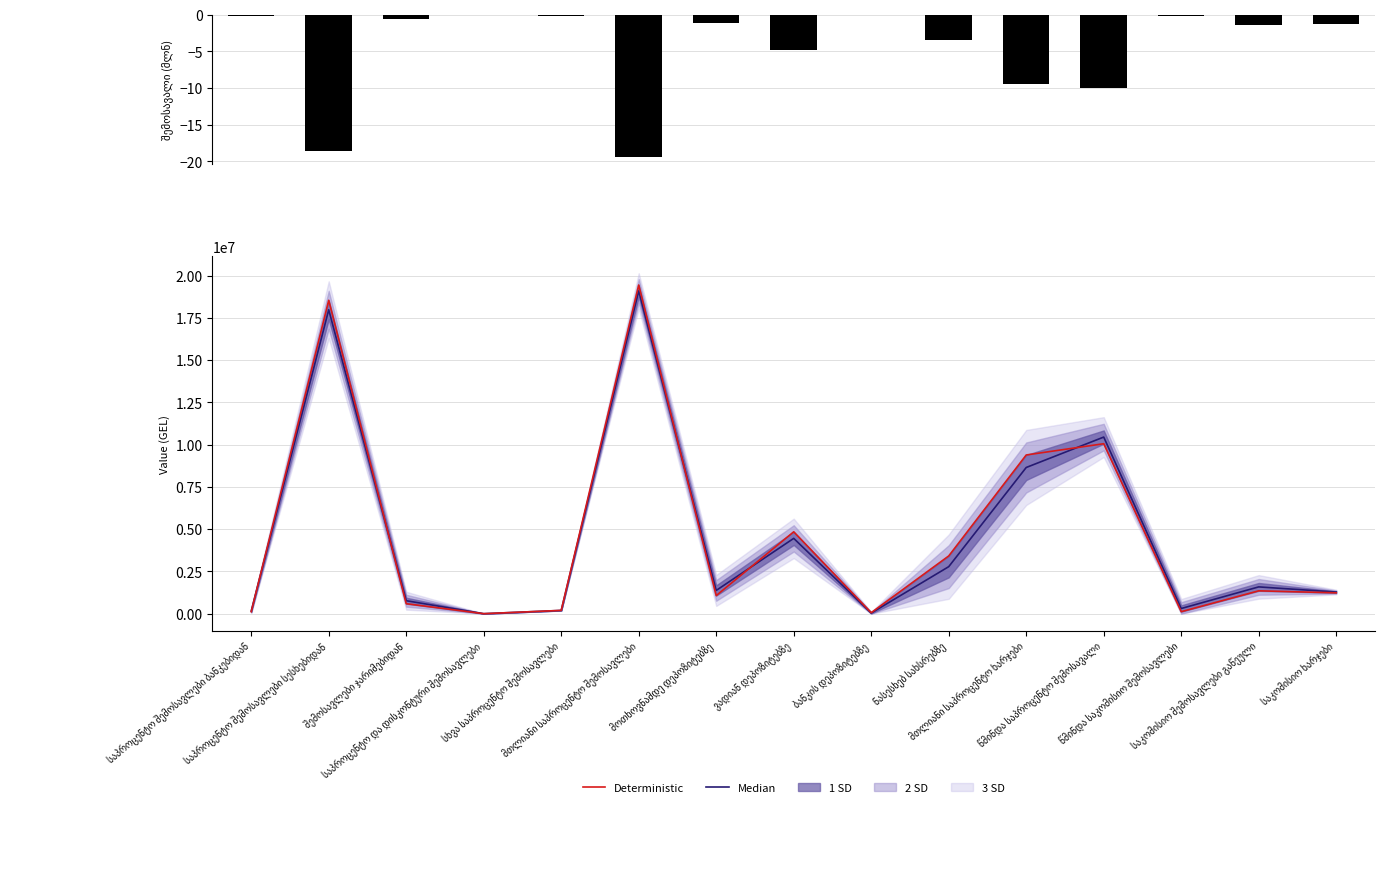

What is the spread (max minus min) of values at ბანკის დეპოზიტებზე?

59511.3